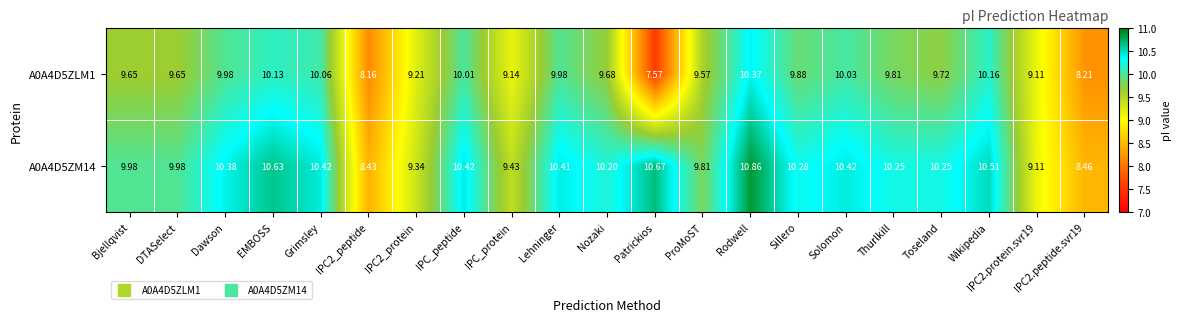

At how many categories does at least one series exceed 10?

13